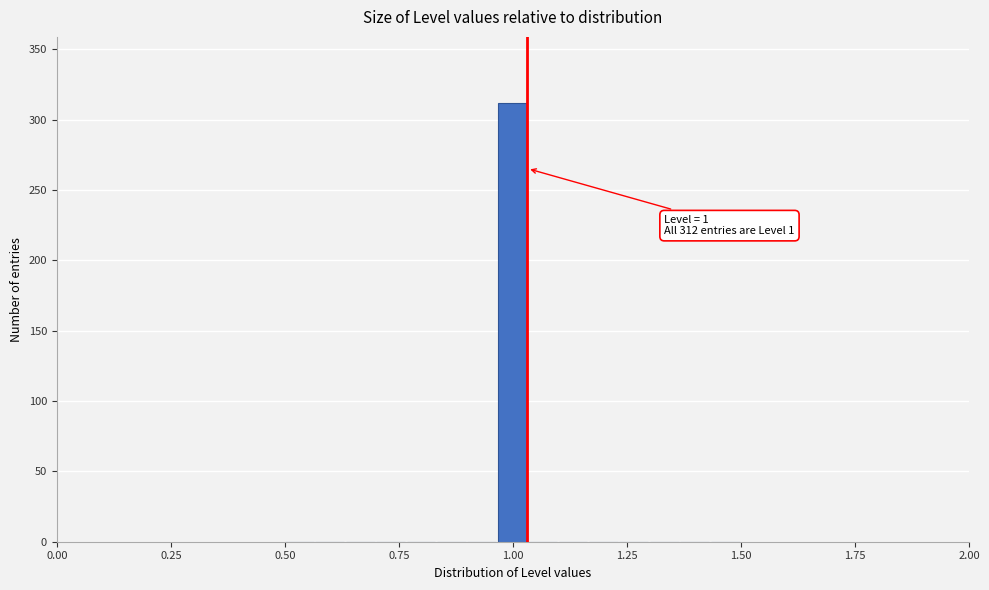

Read against the x-axis, roughly where is the centre of the tallest bar?

1.00